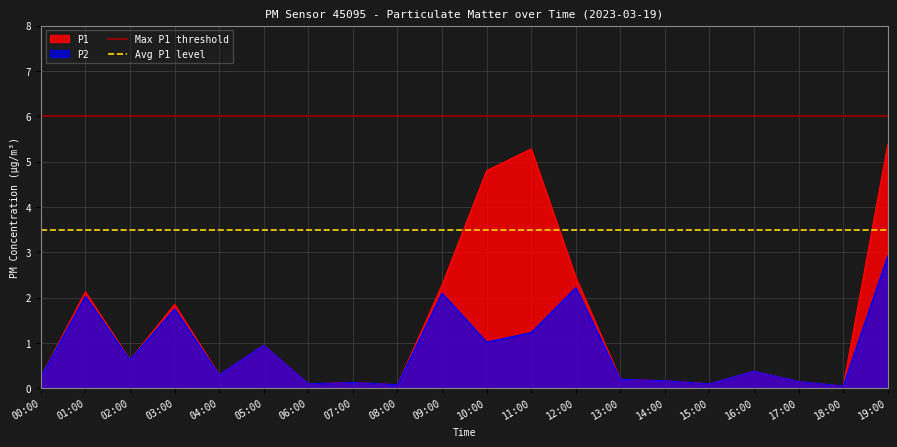

At which label does P2 reach its peak?

19:00